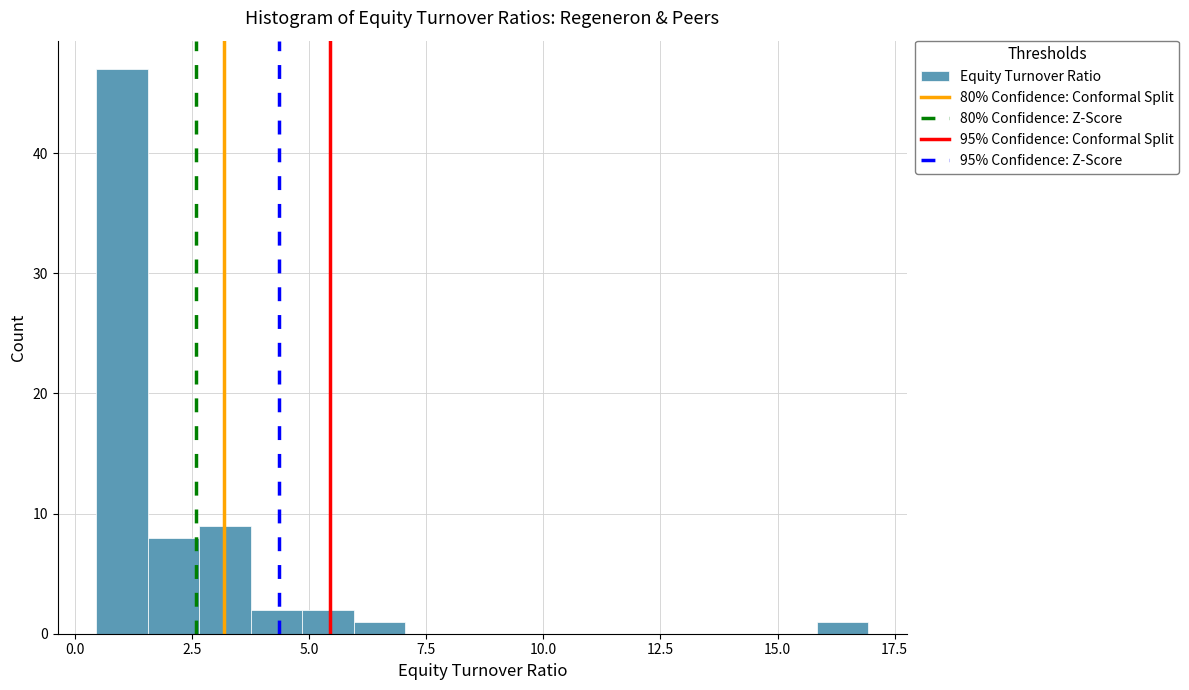

Read against the x-axis, roughly where is the centre of the tallest bar?

1.0